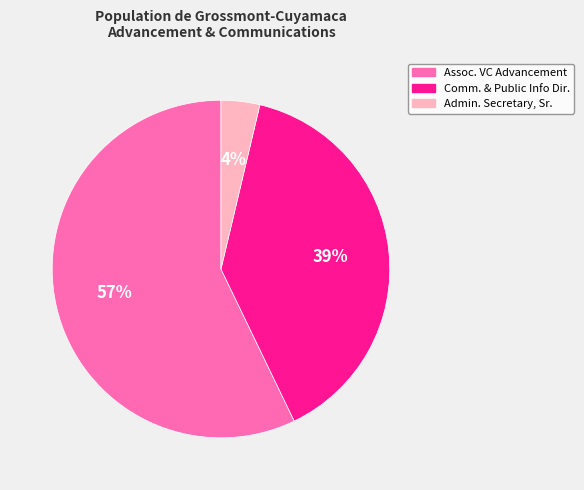

To the nearest percent, what is the average slice percentage?

33%